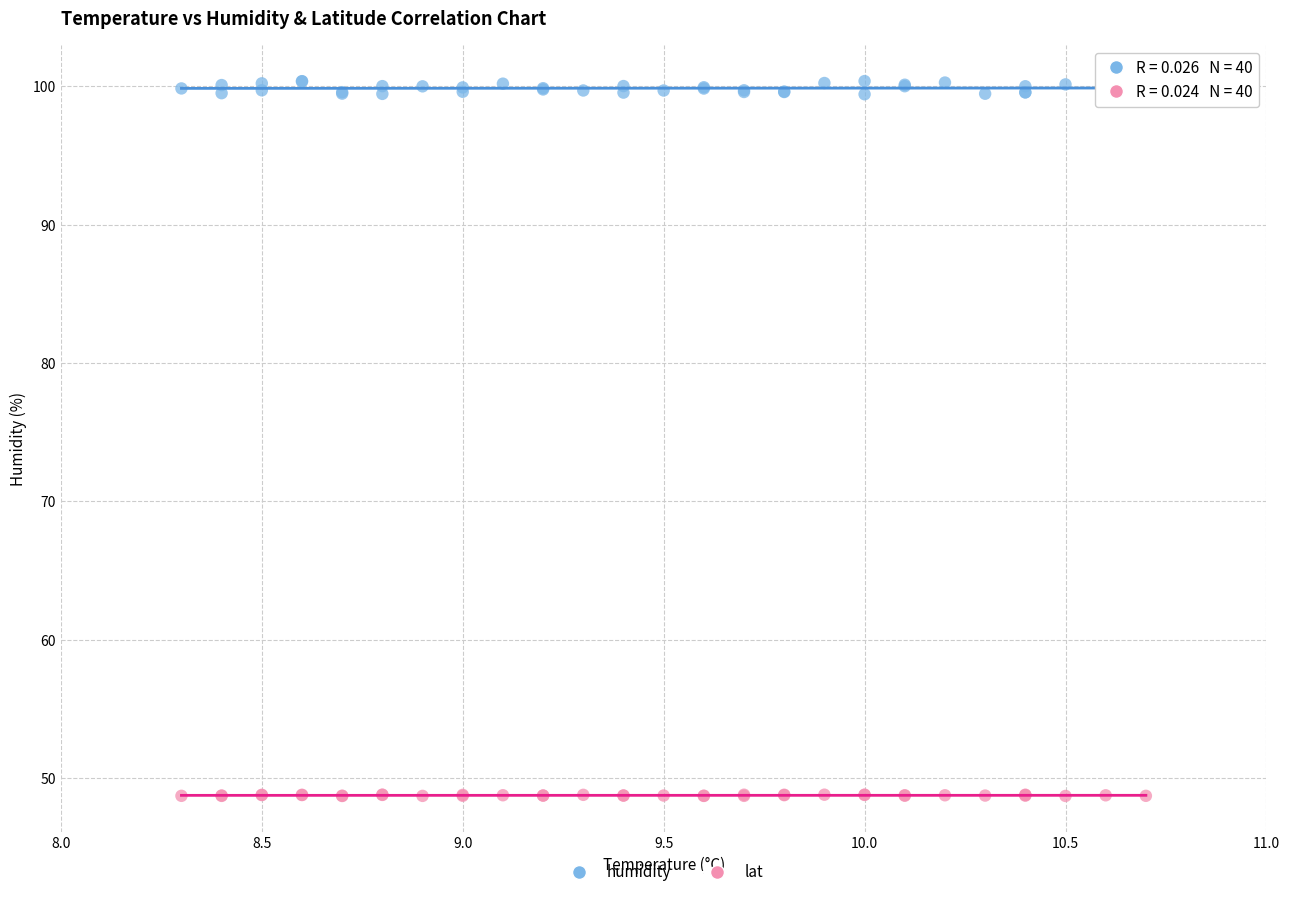

Which series has the widest spread of Y values?

humidity